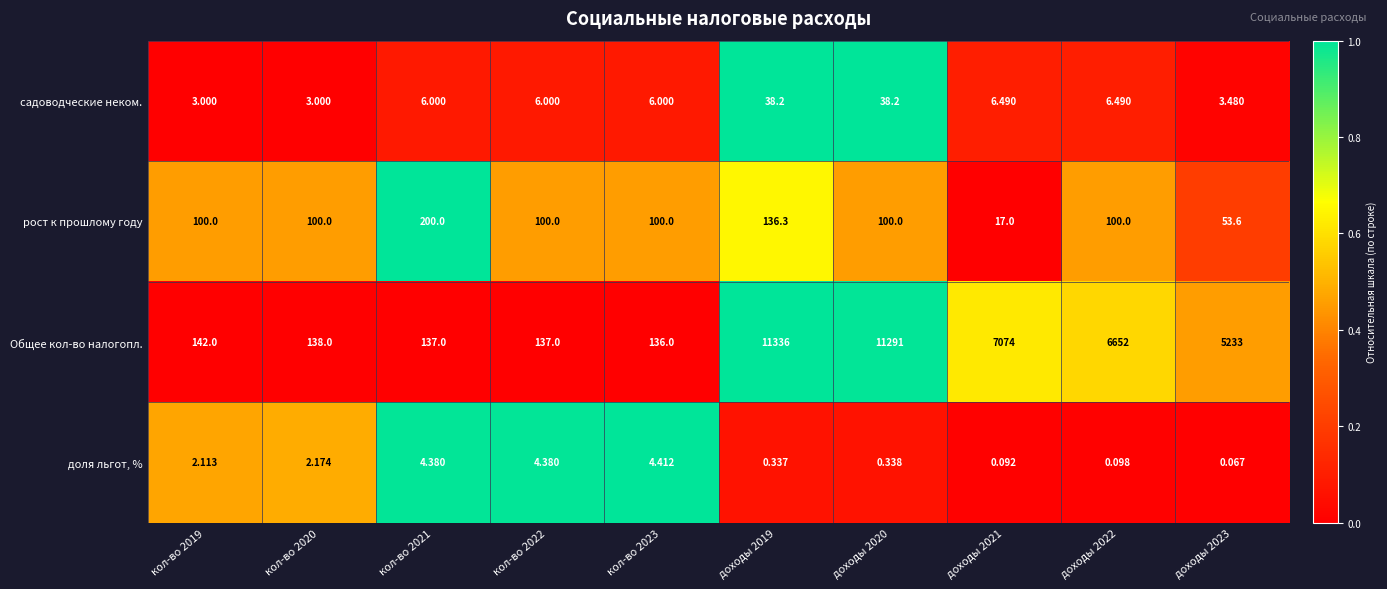

What is the greatest value displayed?

11336.0